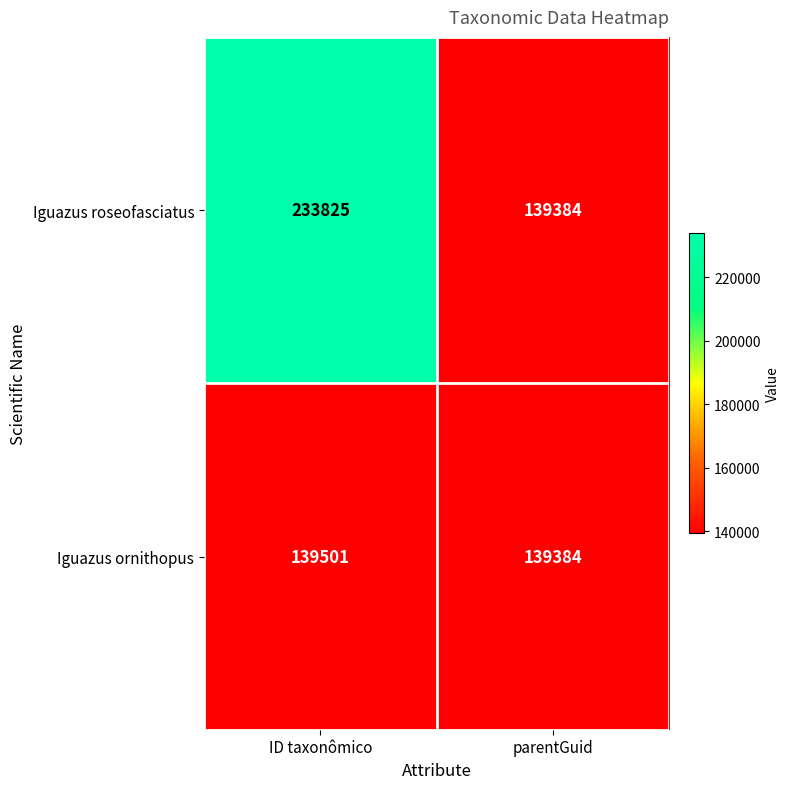

What is the difference between the maximum and minimum values in the Iguazus ornithopus series?

117